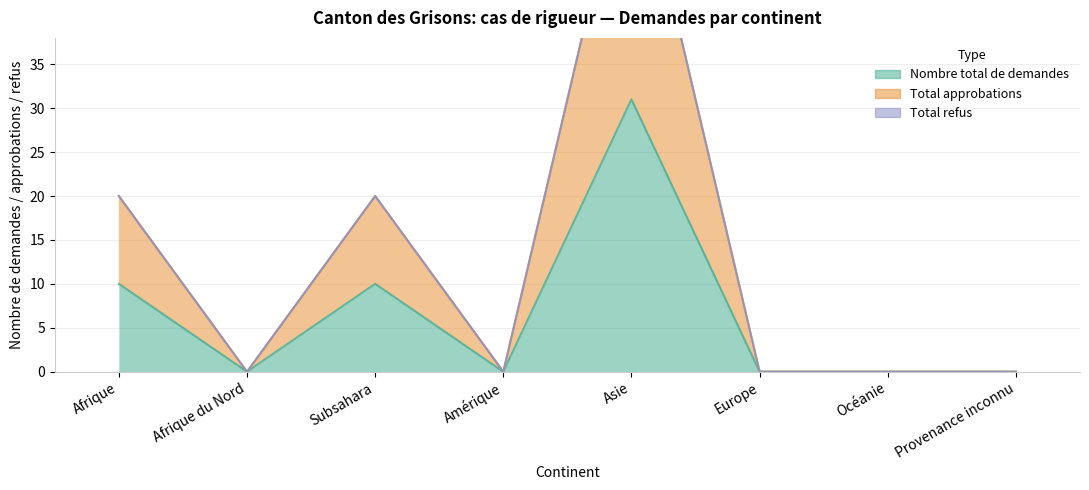

What is the difference between the Total approbations values at Subsahara and Amérique?

20